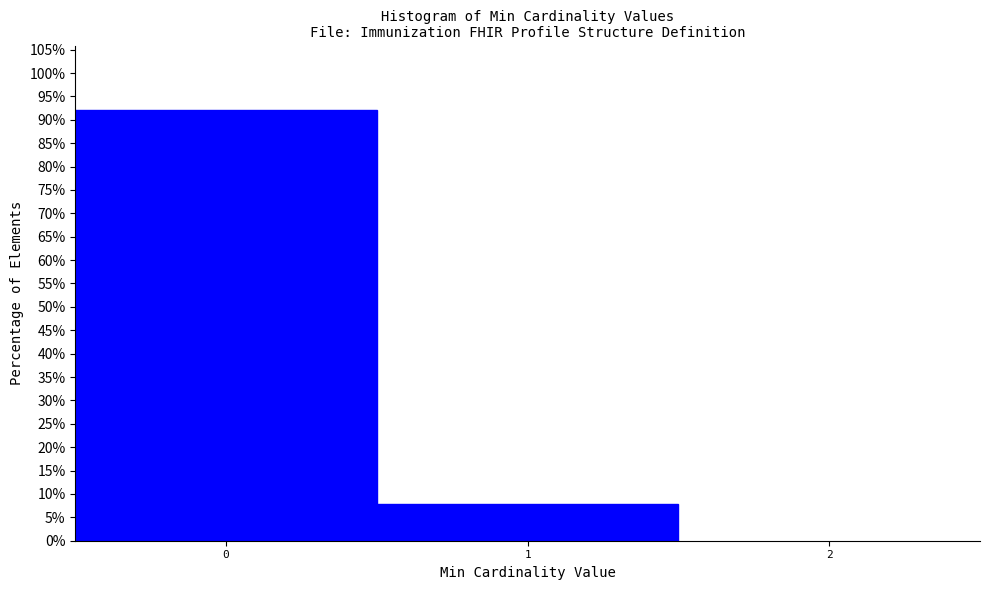

What is the height of the bar covering 0.5 to 1.5 on the x-axis? The values are not printed on the chart, so give them approximately, as read against the axis.

8